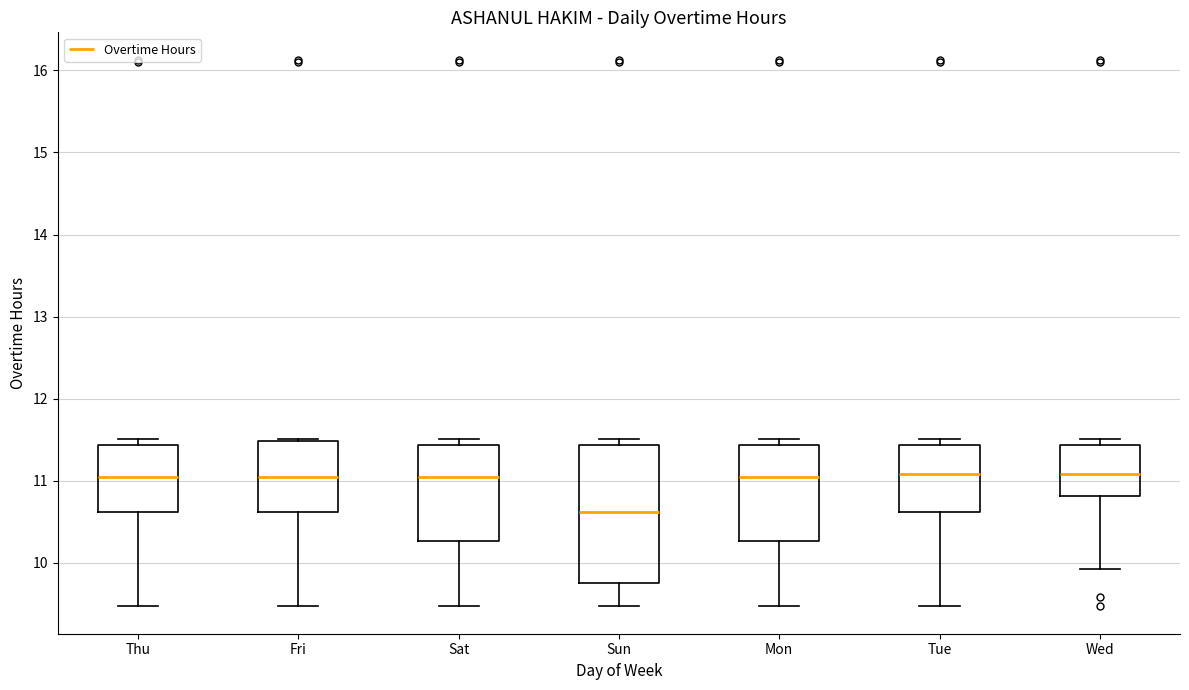

Which box is the tallest, from its lower edge to its upper edge?

Sun